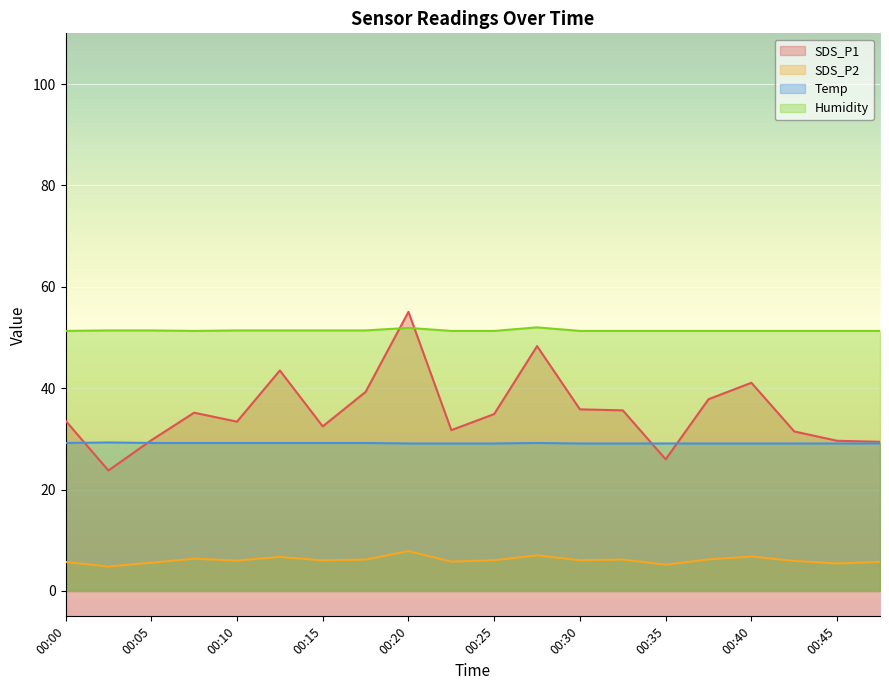

What is the value of the SDS_P2 point at the 8th from the left?

6.2